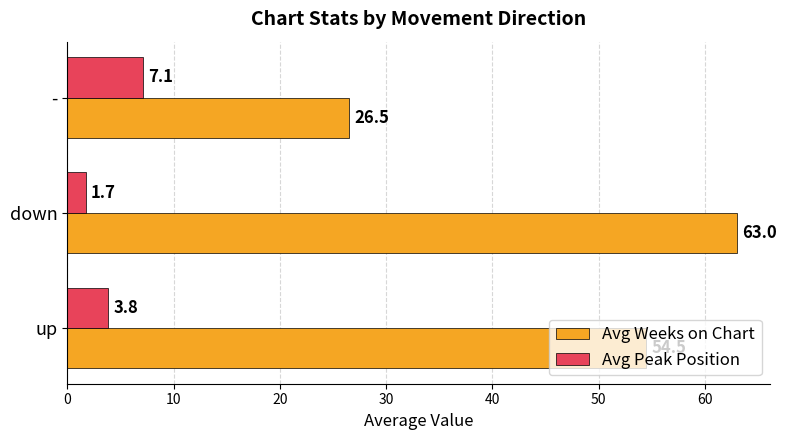

At how many categories does at least one series exceed 41?

2